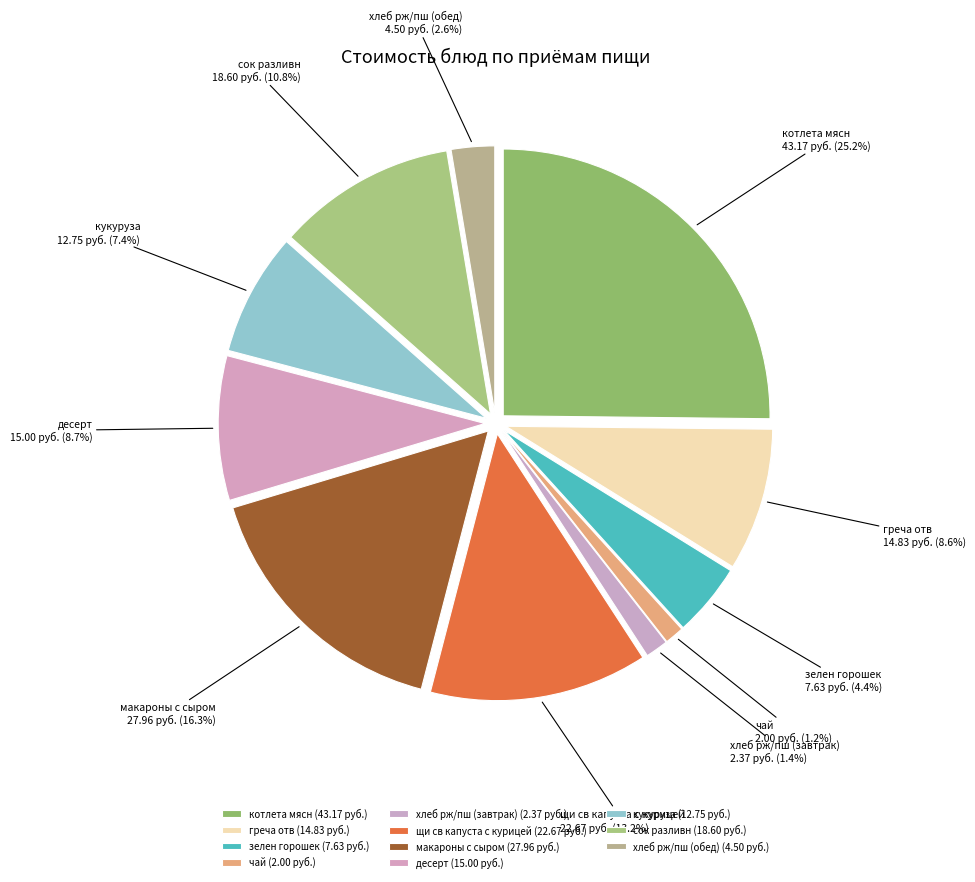

Count the number of slices in the pie.

11